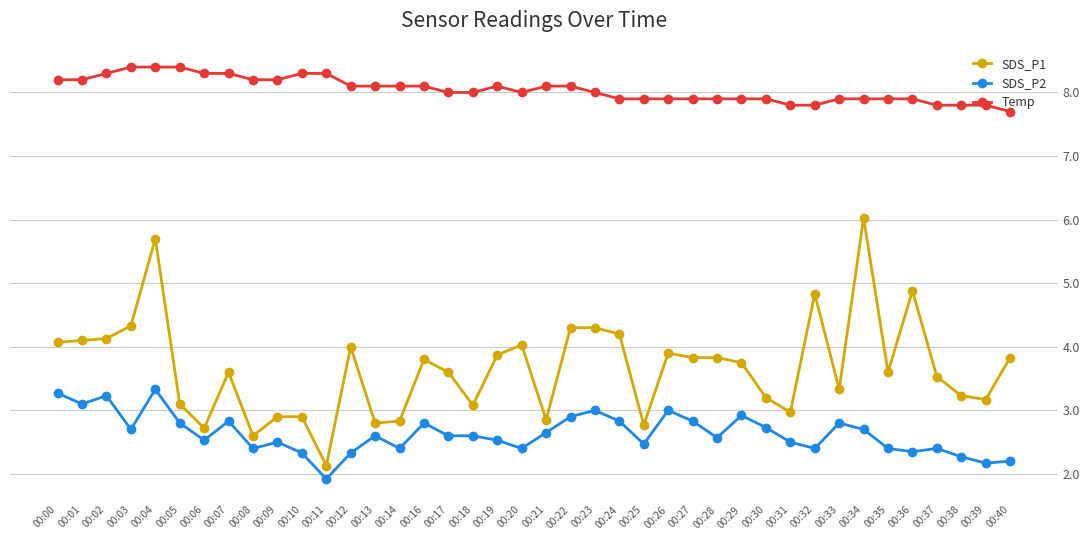

The value of SDS_P1 at 00:24 is 1.7. True or false?

False